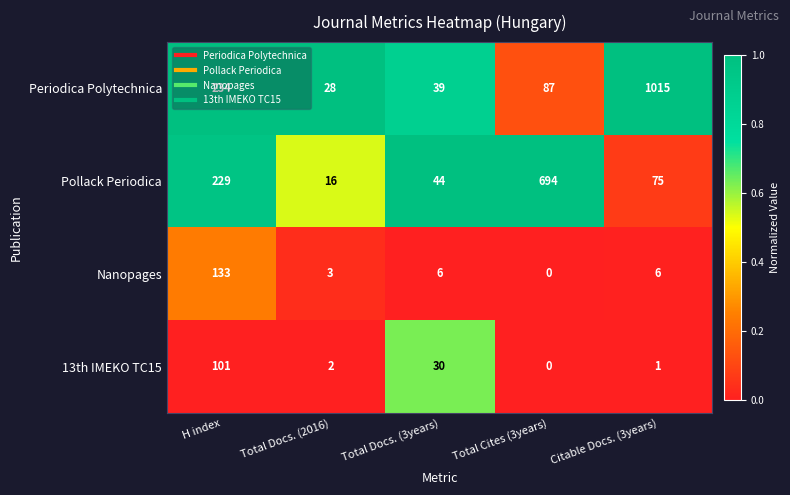

List the labels in order of Pollack Periodica value, smallest first.

Total Docs. (2016), Total Docs. (3years), Citable Docs. (3years), H index, Total Cites (3years)